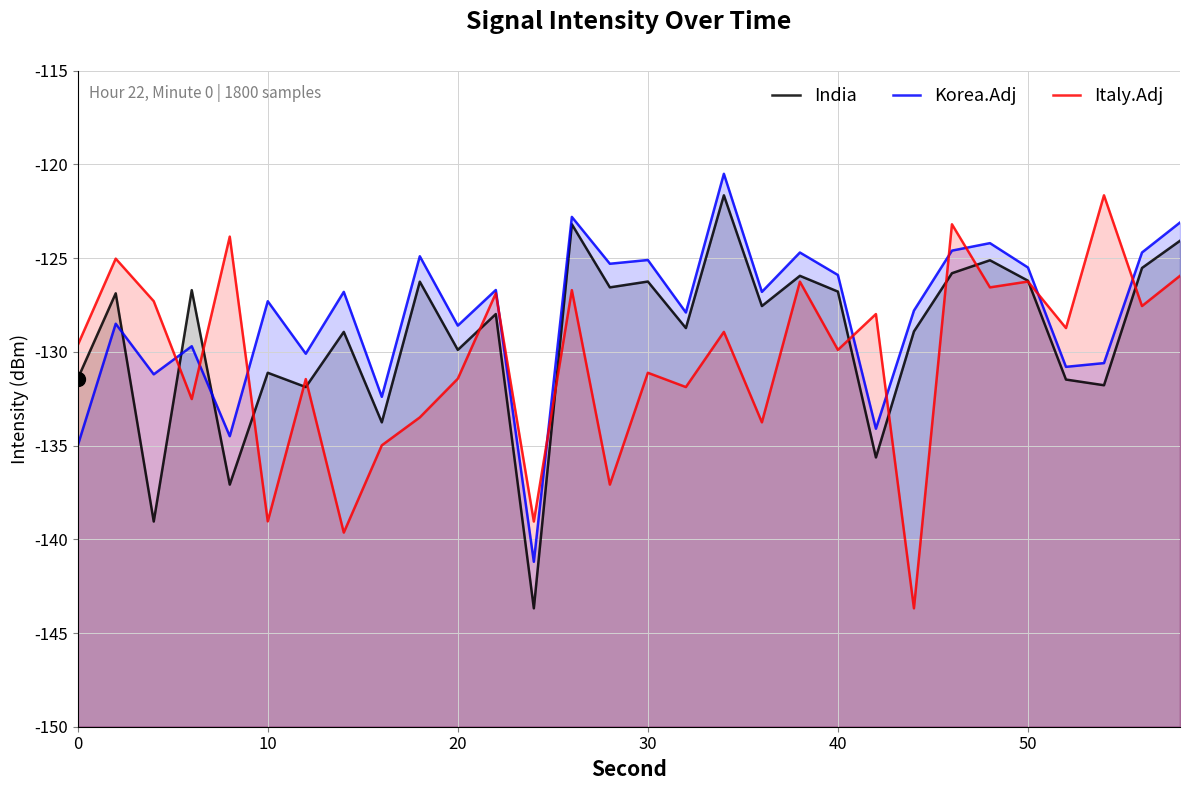

Does the chart have visible grid lines?

Yes